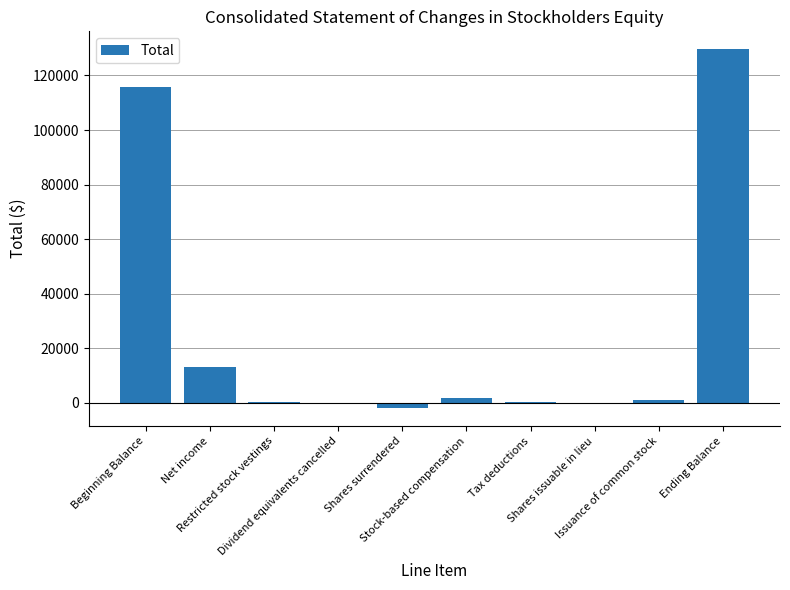

What is the greatest value displayed?

129612